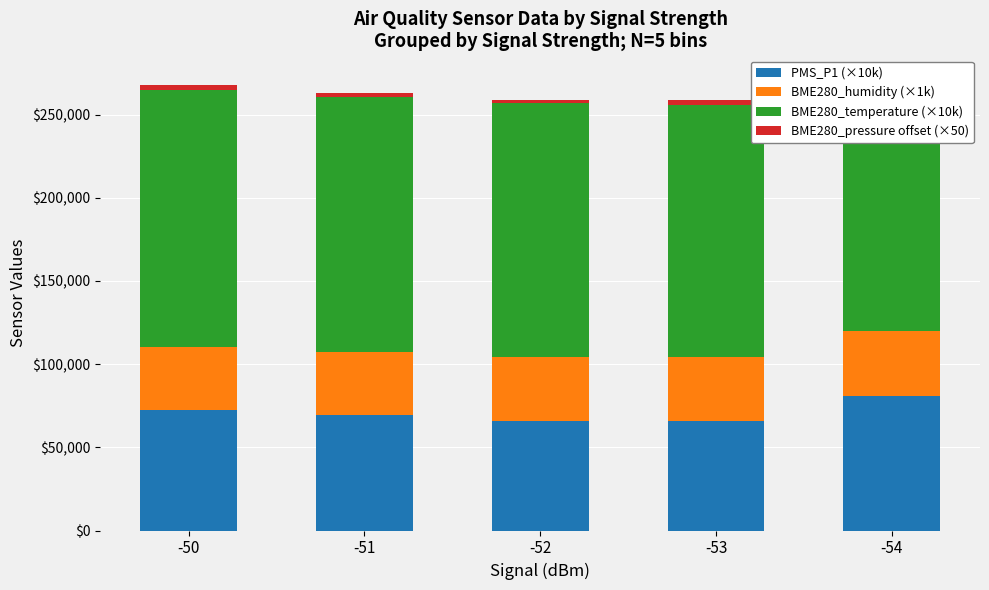

What is the value of the BME280_pressure offset (×50) bar at the 1st from the left?

2883.0